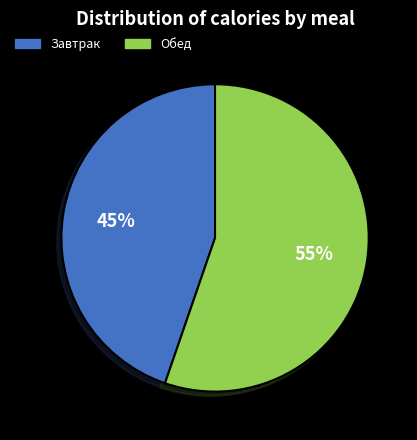

Is the sum of Обед and Завтрак greater than half?

Yes